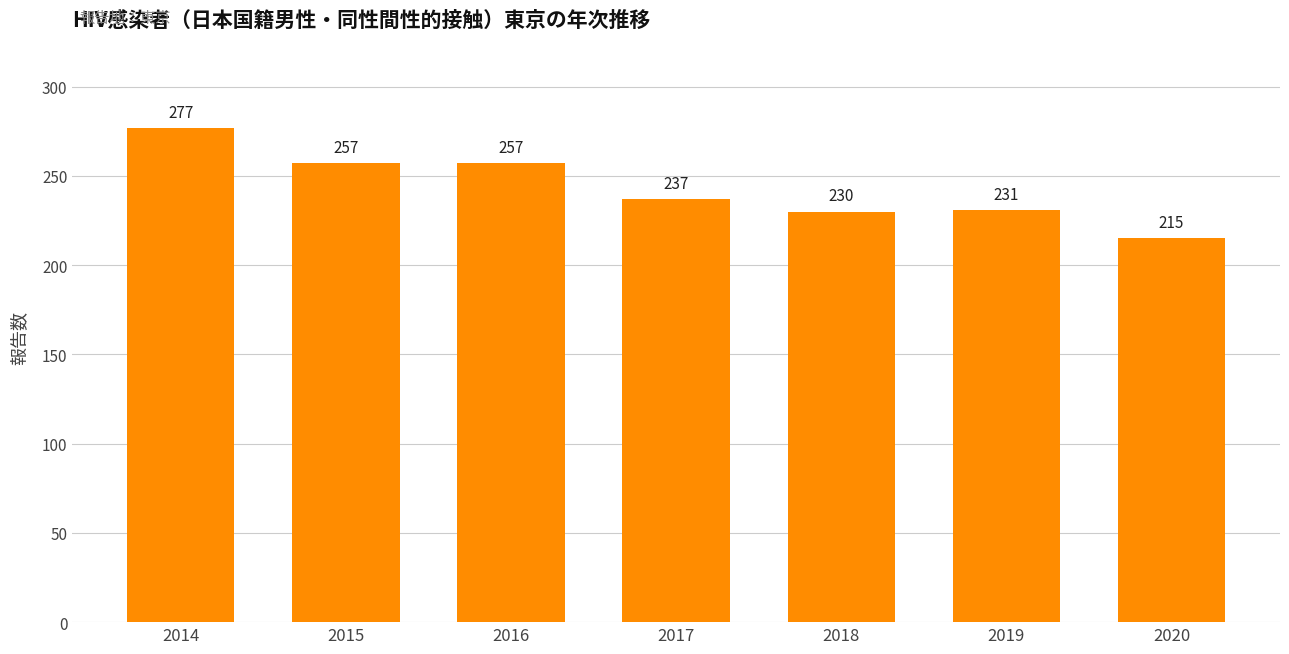

What is the difference between the values at 2016 and 2014?

20